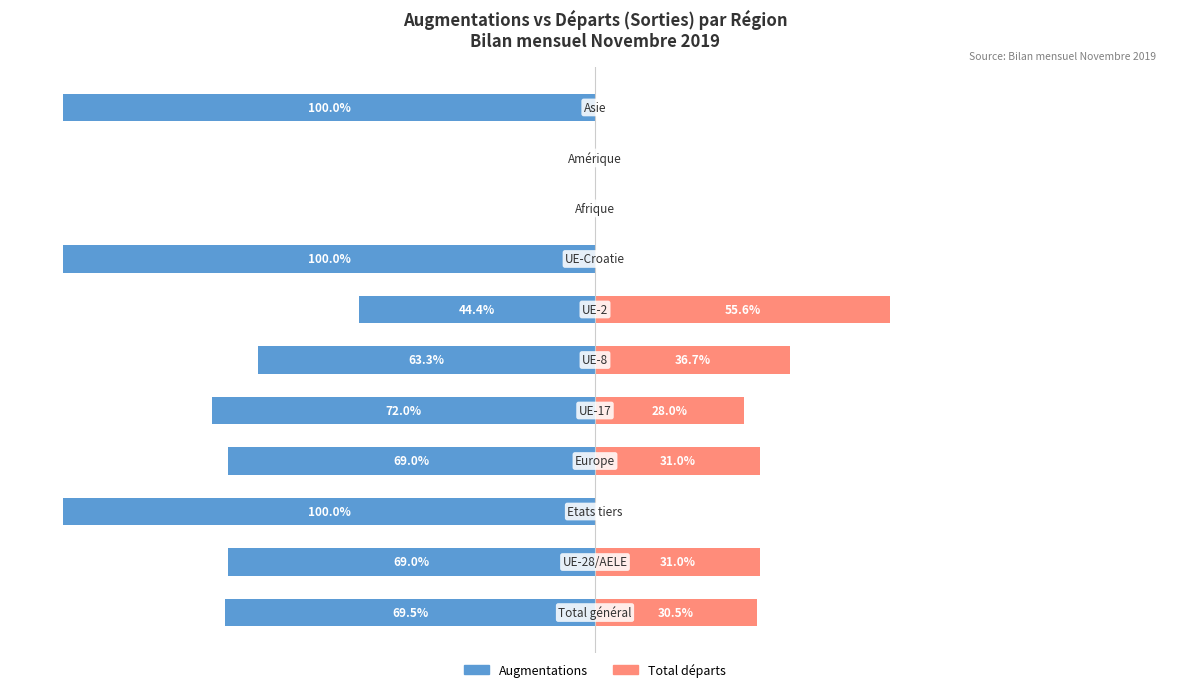

The Total départs series shows 30.5 at 0. True or false?

True